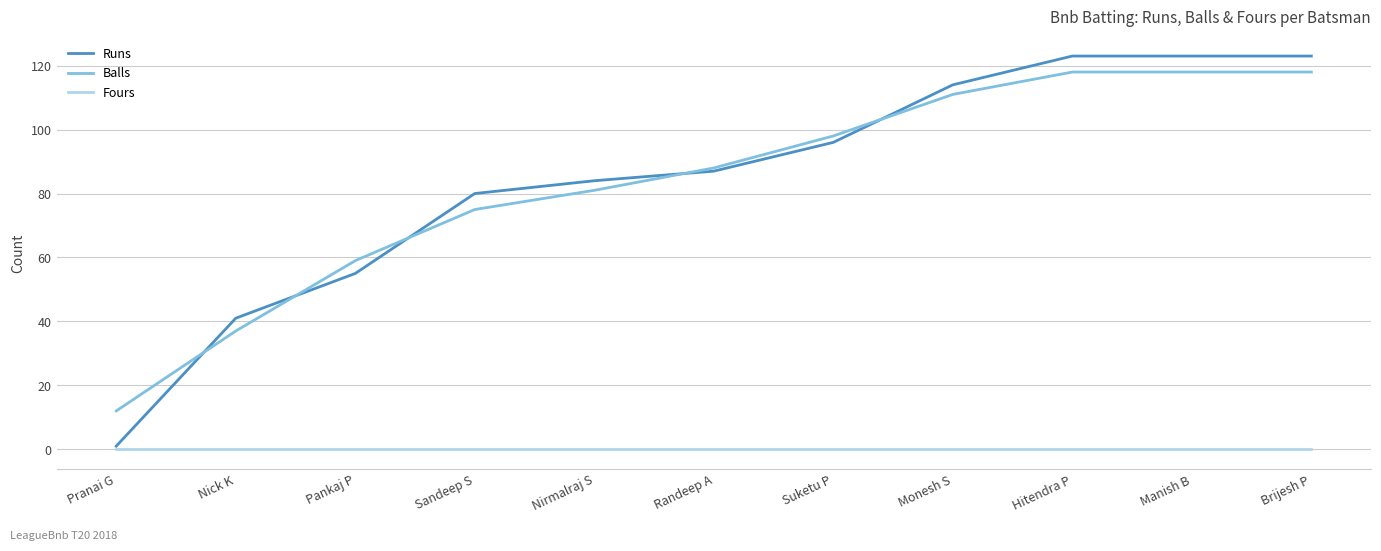

At Nick K, list the series in order from largest to smallest.

Runs, Balls, Fours